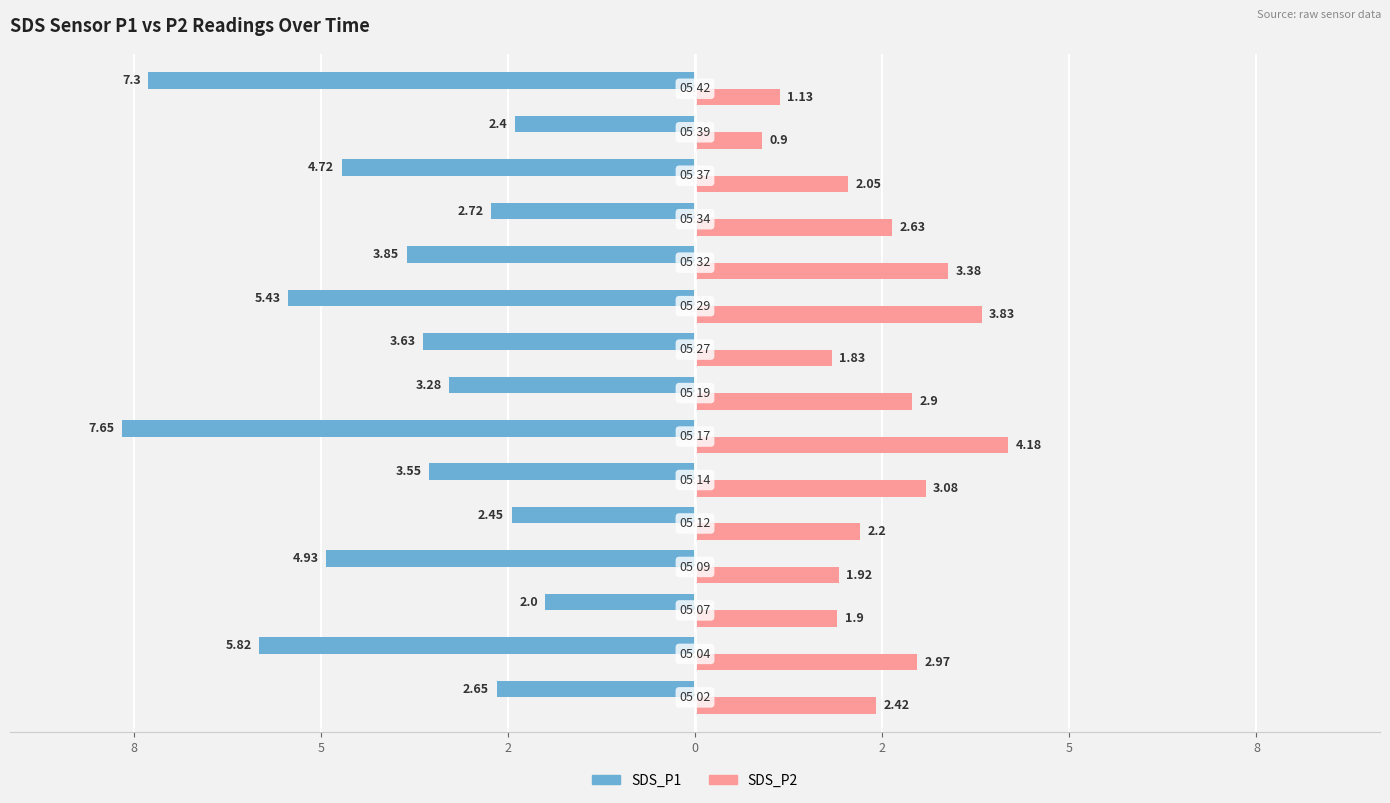

What are all the series names shown in the legend?

SDS_P1, SDS_P2